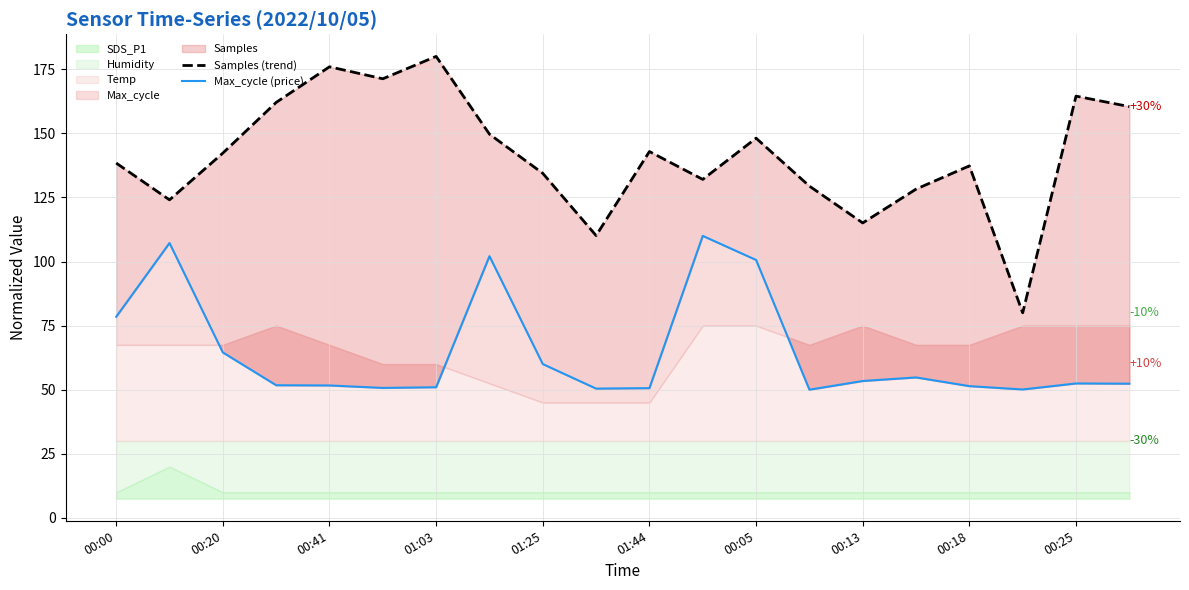

What is the difference between the maximum and second lowest values in the Max_cycle (price) series?

59.9